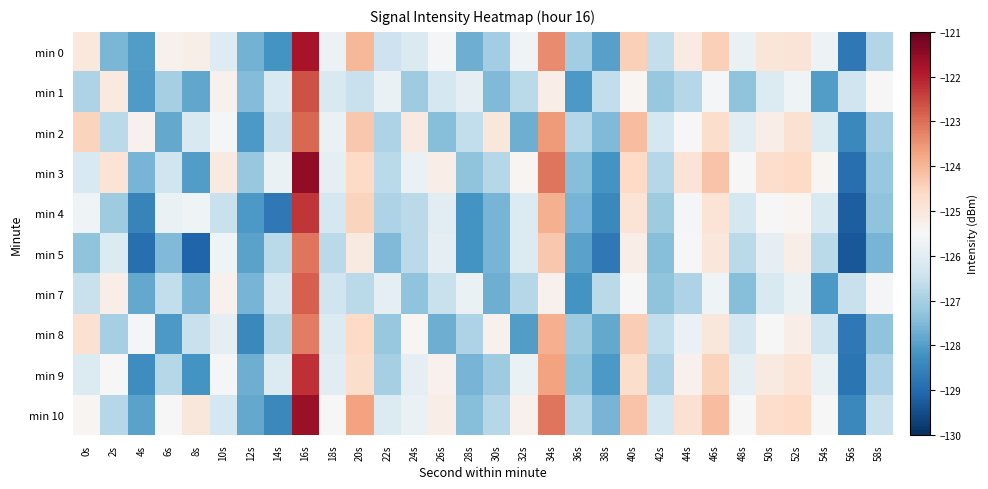

Count the number of data series in this chart.

10